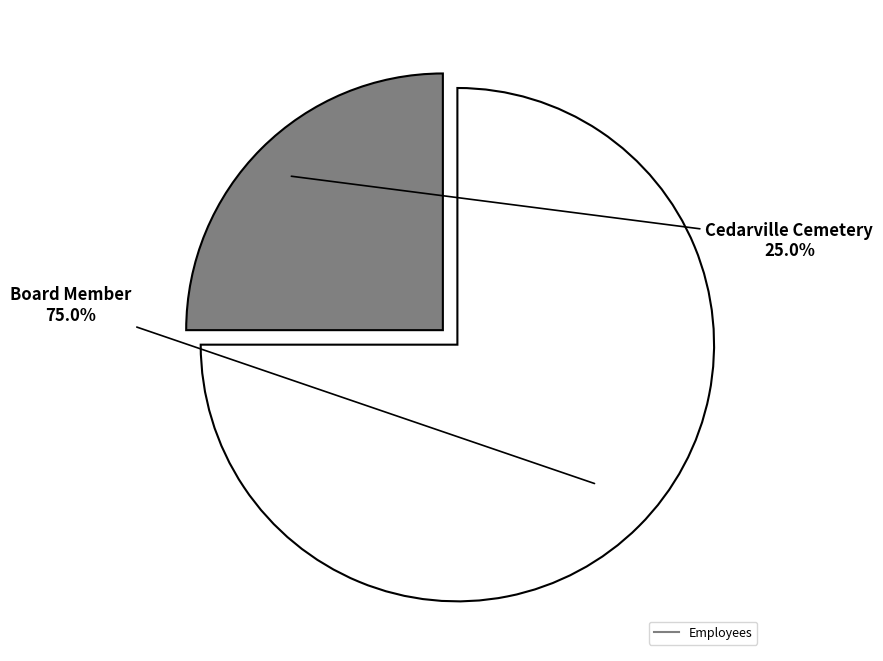

Does any single category account for the majority?

Yes